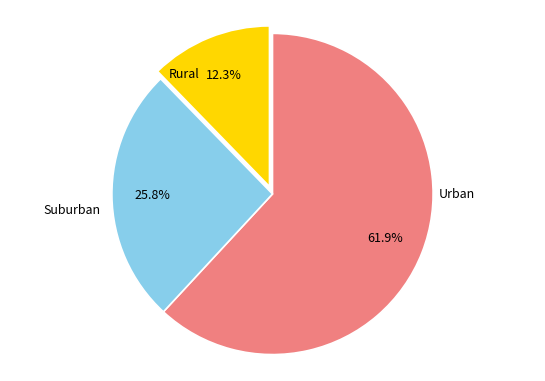

Is there a majority slice in this chart?

Yes